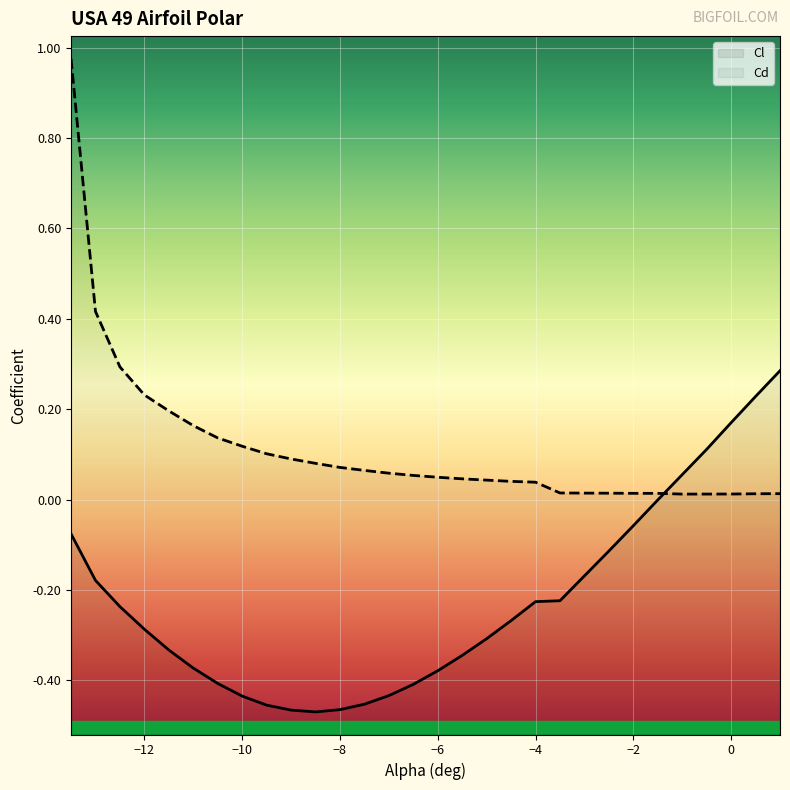

What is the average value of the Cl series?

-0.2